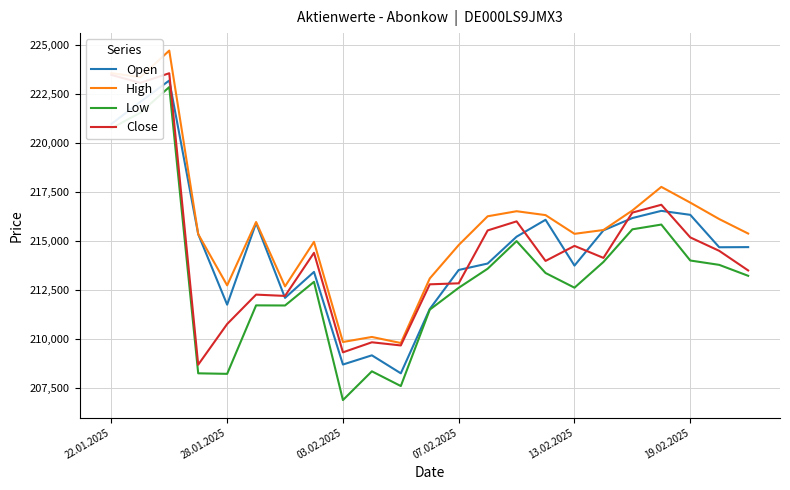

True or false: High and Low intersect in this chart.

False